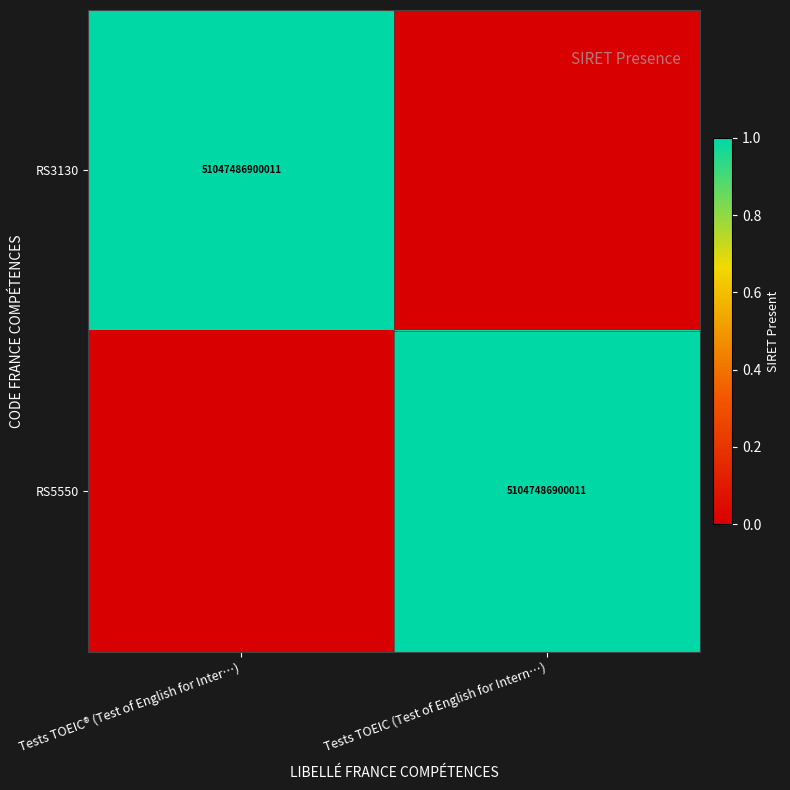

True or false: RS5550 has a value of 51047486900011 at Tests TOEIC (Test of English for Intern…).

True